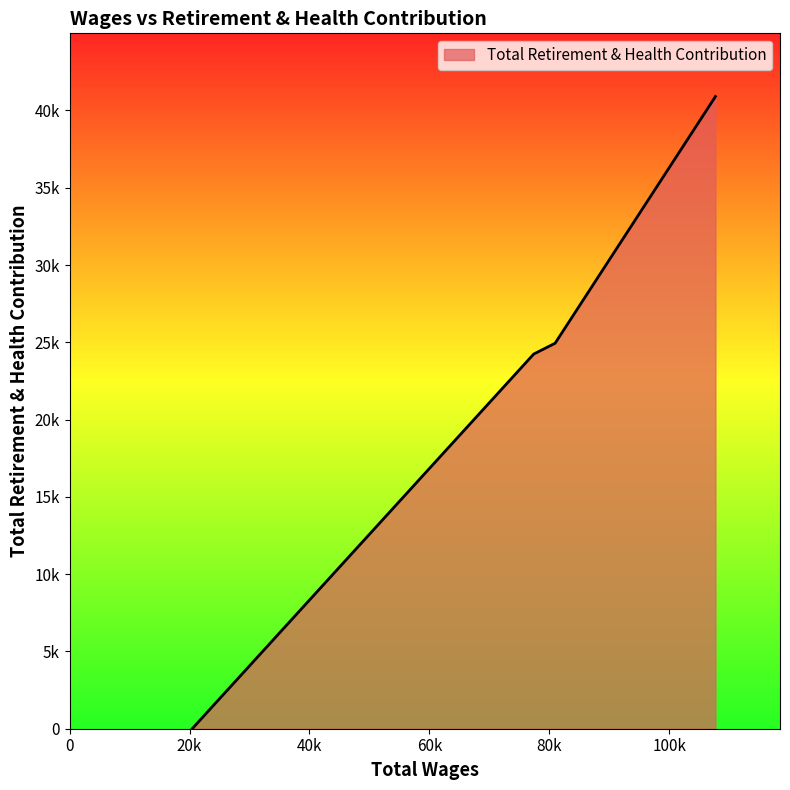

Does the chart have visible grid lines?

No